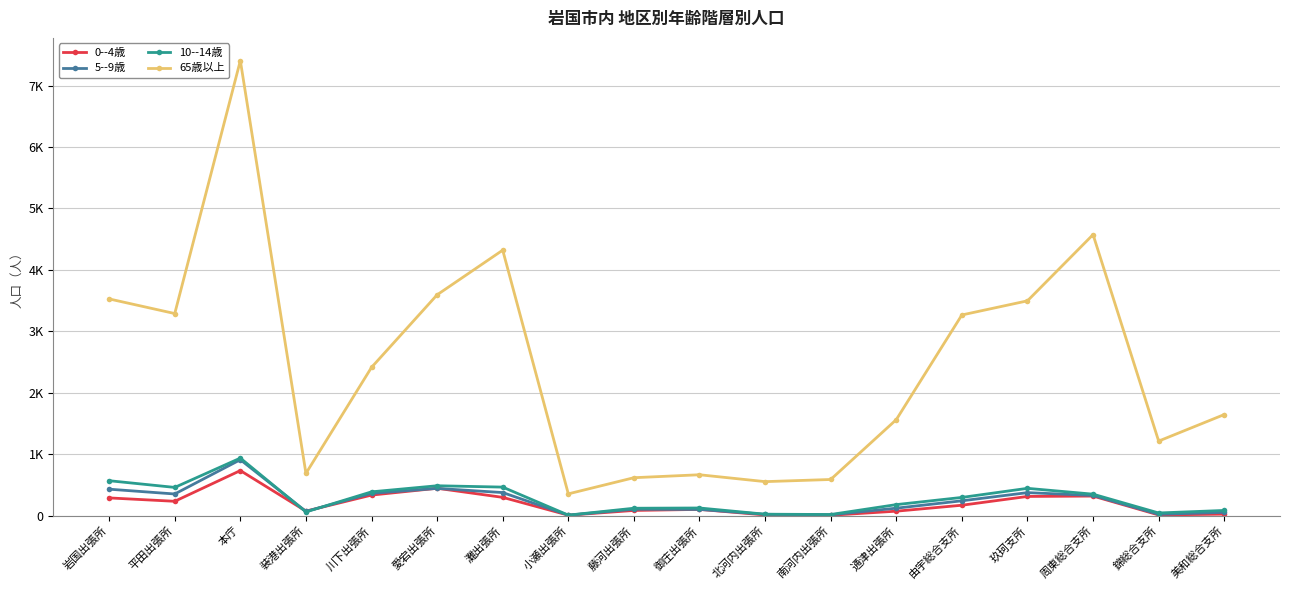

At how many categories does at least one series exceed 1163?

12